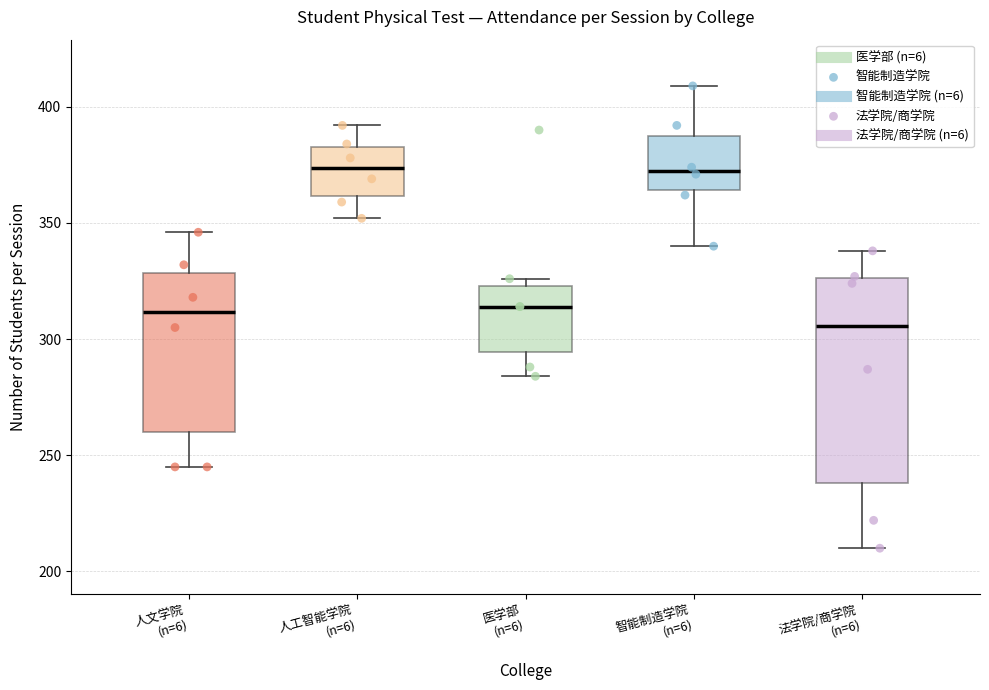

Reading left to right, read every box against the y-axis: the position of its median line, the range the box covers, and the ends of its whiskers. The values are not printed on the chart, so give them approximately, as read against the axis.

人文学院 (n=6): median 310, box 260 to 330, whiskers 245 to 345
人工智能学院 (n=6): median 375, box 360 to 385, whiskers 350 to 390
医学部 (n=6): median 315, box 295 to 325, whiskers 285 to 325 (just above the box's upper edge)
智能制造学院 (n=6): median 375, box 365 to 390, whiskers 340 to 410
法学院/商学院 (n=6): median 305, box 240 to 325, whiskers 210 to 340